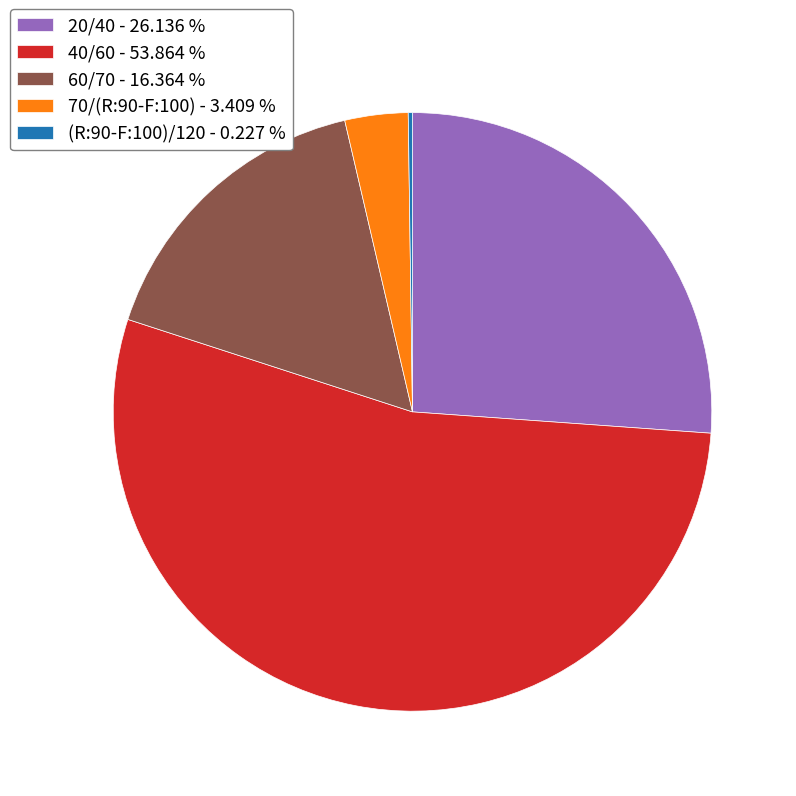

Does 40/60 - 53.864 % represent more than half of the total?

Yes